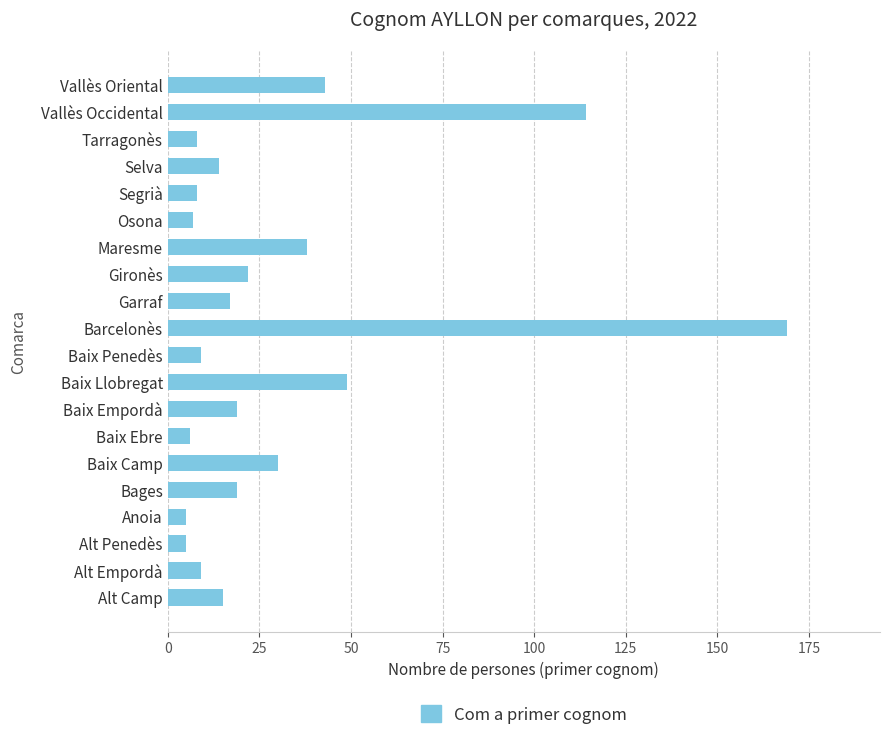

Are the bars grouped side by side (vs. stacked)?

No